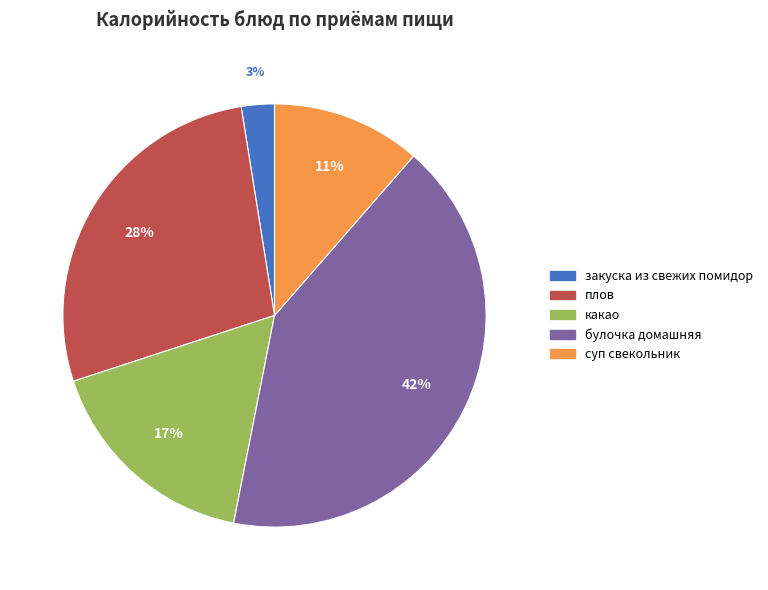

Does any single category account for the majority?

No